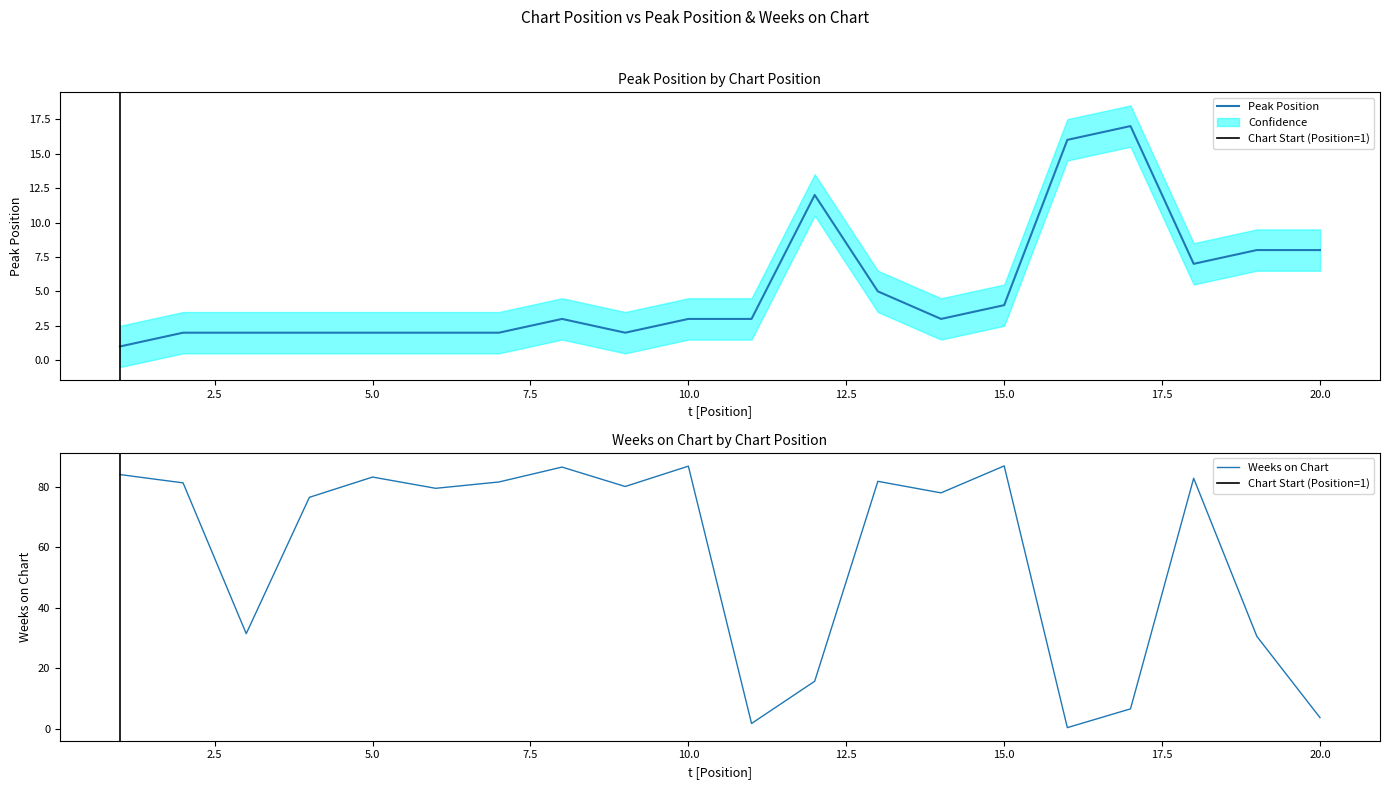

At which label is Weeks on Chart closest to 43?

3